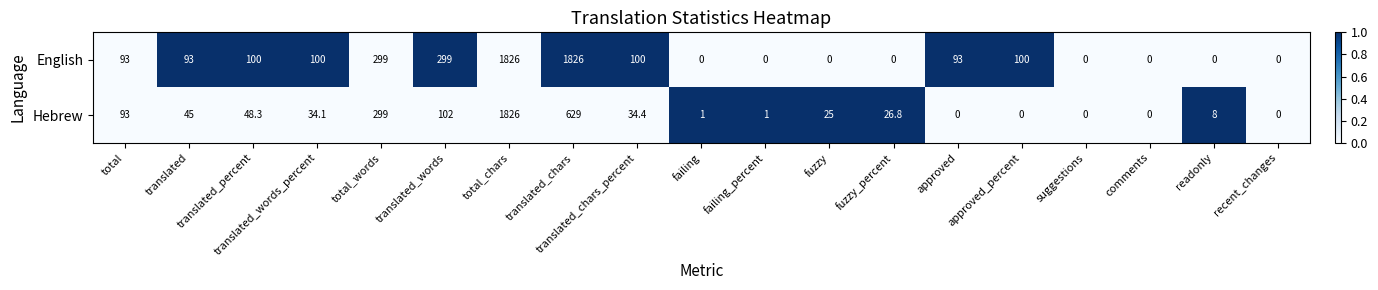

Which series changed the most between translated and total_chars?

Hebrew